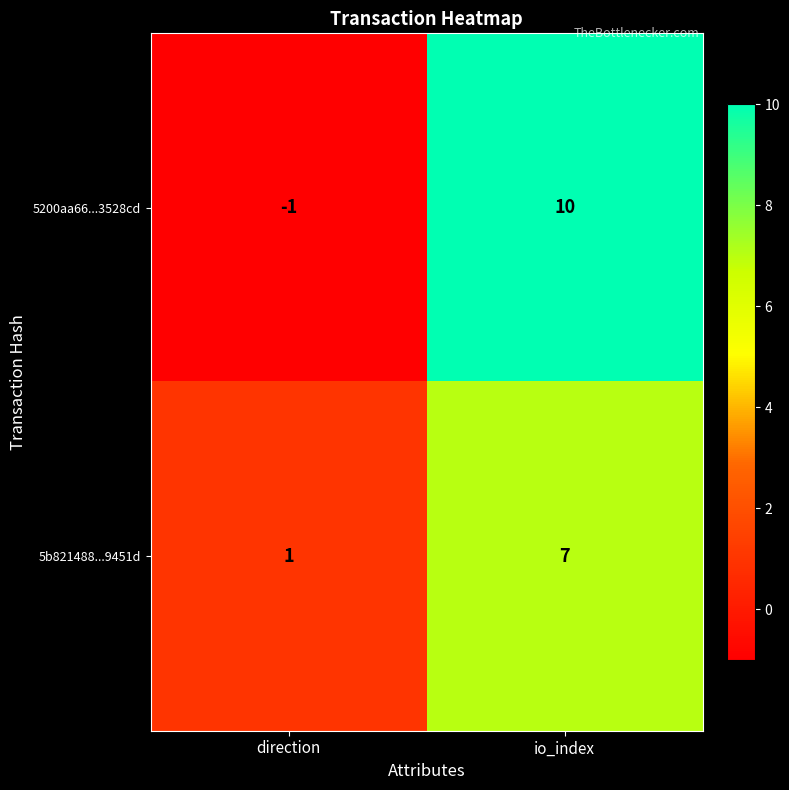

Which series has the largest total across all categories?

5200aa66...3528cd